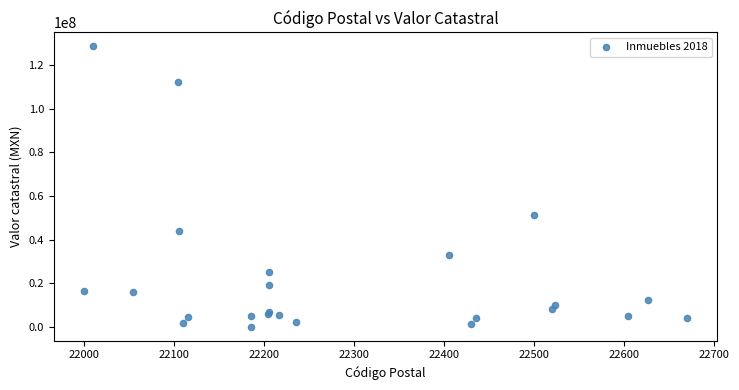

What Y value in the scatter plot is closest to 64328341?

51408544